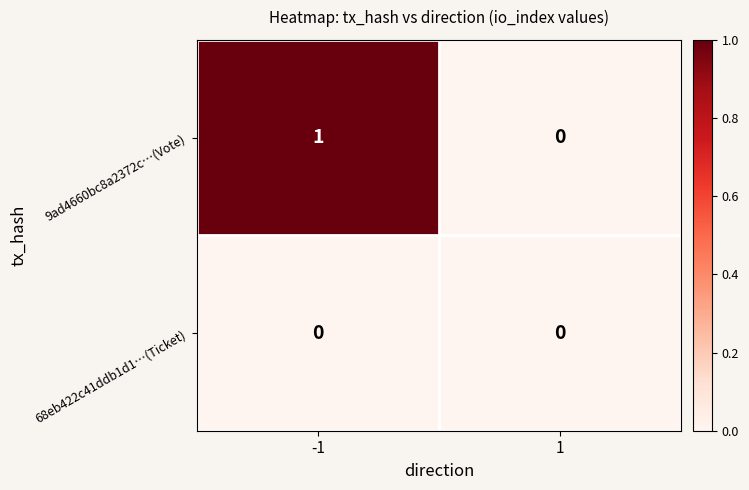

List the series in order of their peak value, lowest first.

68eb422c41ddb1d1…(Ticket), 9ad4660bc8a2372c…(Vote)